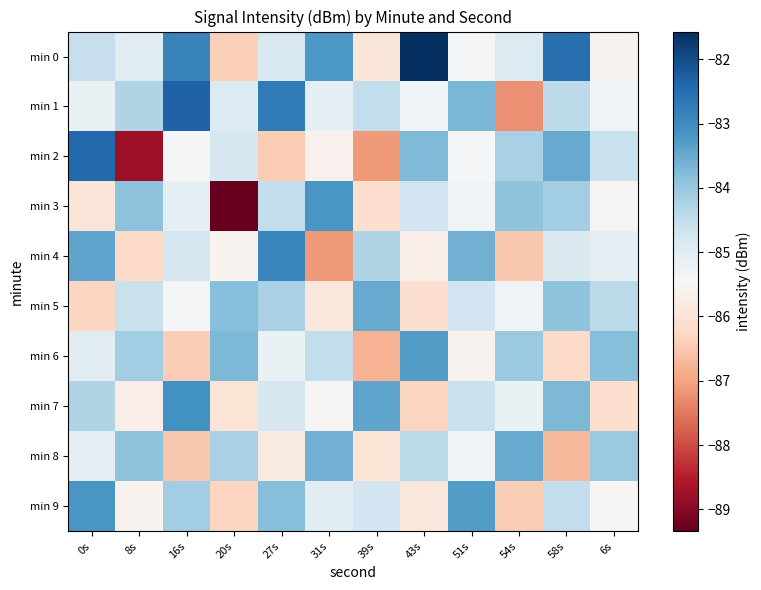

Count the number of categories in the chart.

12